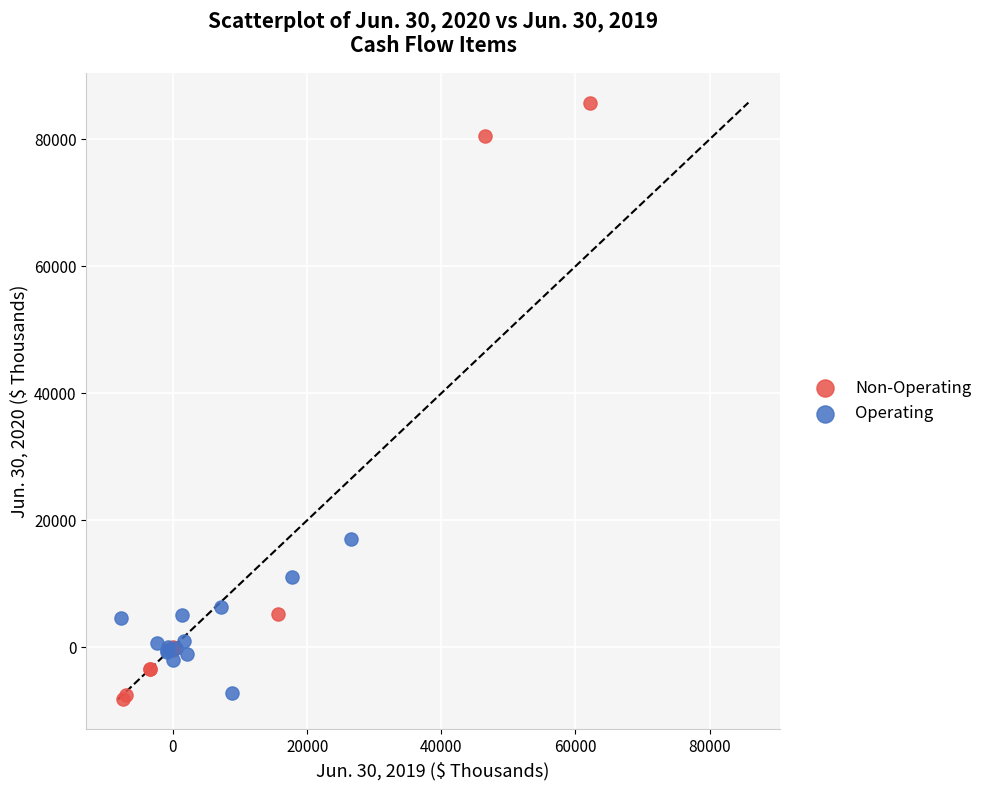

Which series has the widest spread of Y values?

Non-Operating